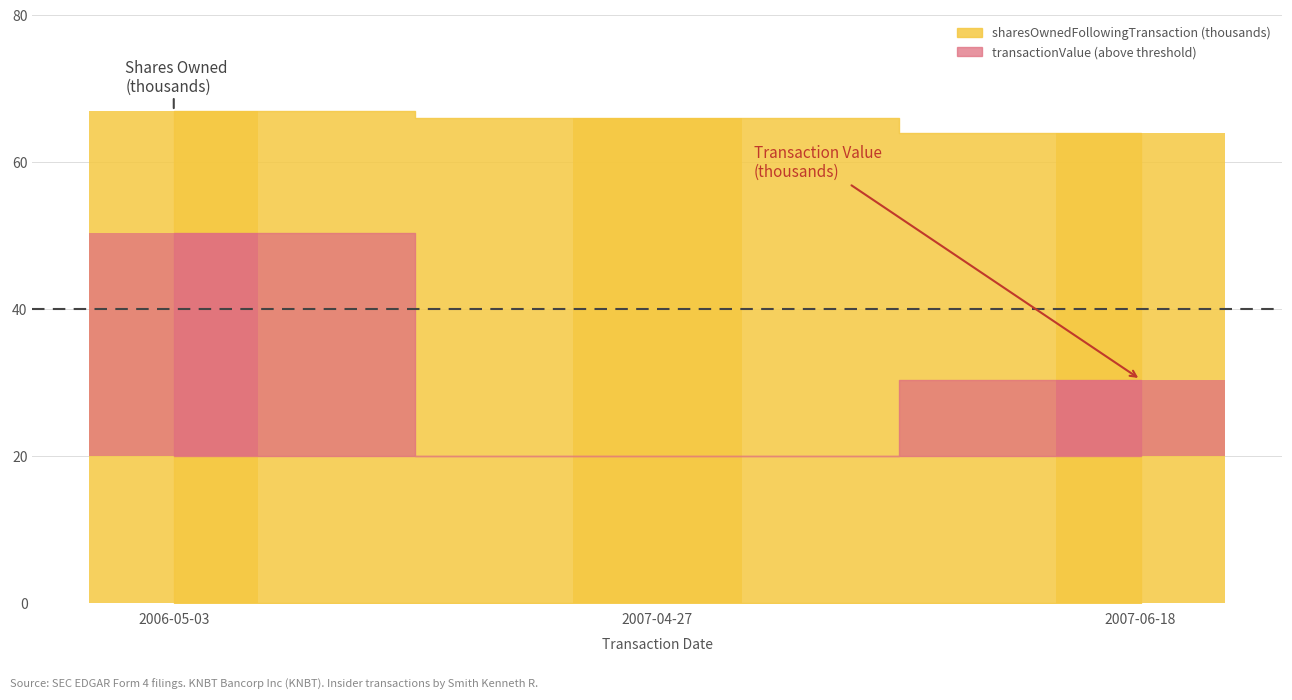

True or false: sharesOwnedFollowingTransaction has a value of 66.0 at 2007-04-27.

True